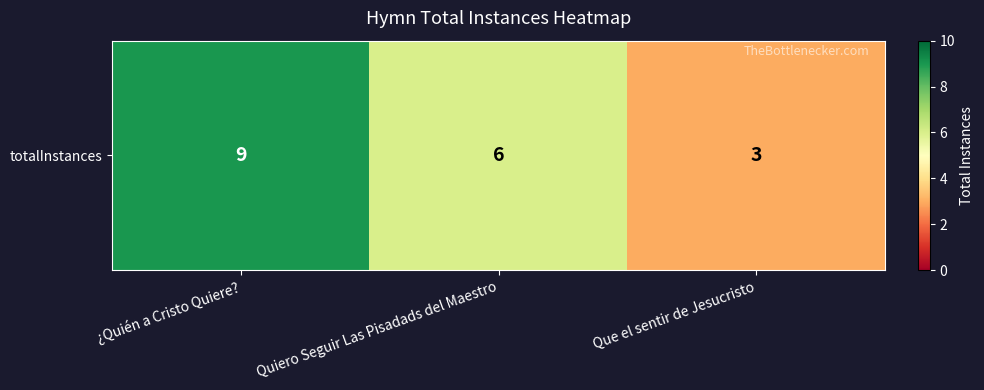

What is the difference between the maximum and second lowest values?

3